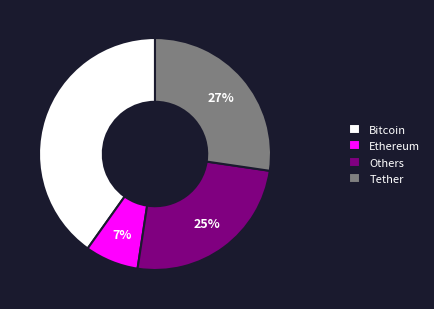

The Others slice represents 25% of the pie. True or false?

True